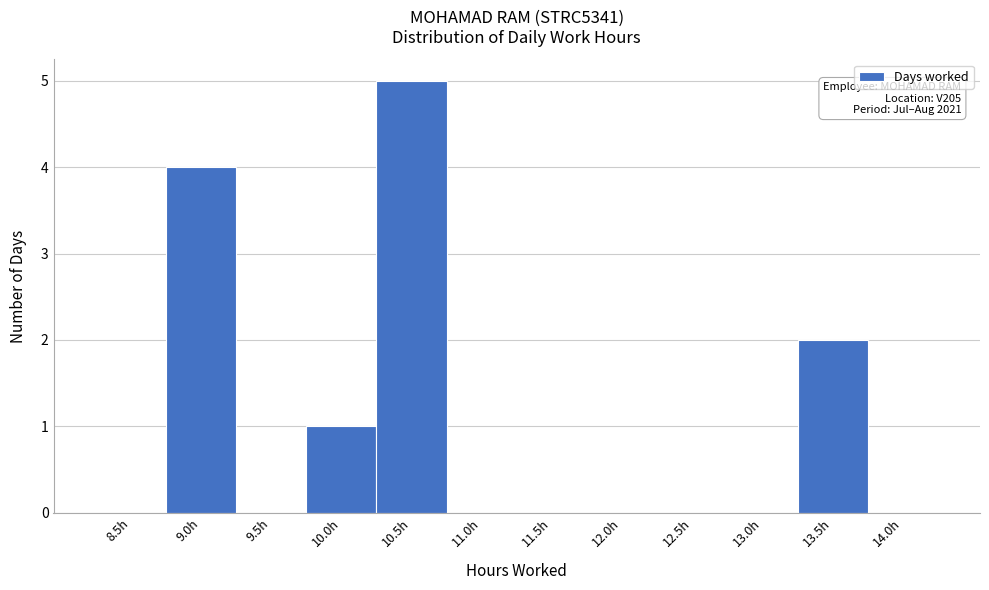

Reading left to right, what are all the values shown in this chart?

8.5h=0	9.0h=4	9.5h=0	10.0h=1	10.5h=5	11.0h=0	11.5h=0	12.0h=0	12.5h=0	13.0h=0	13.5h=2	14.0h=0